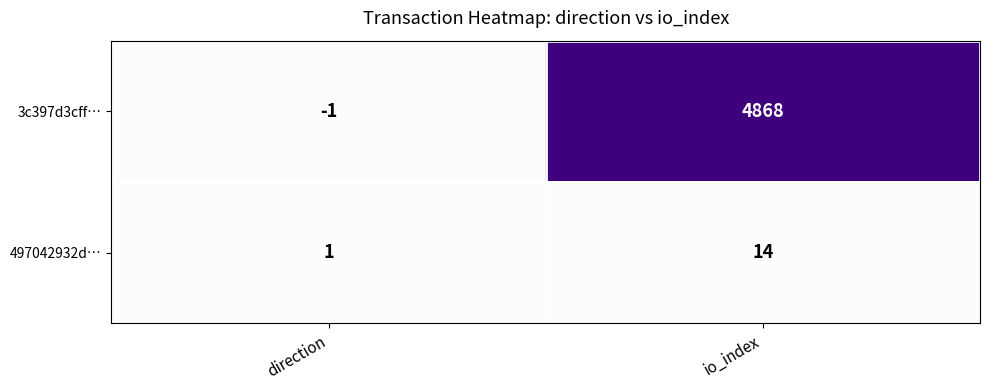

Where is 497042932d… nearest to the value 7?

direction